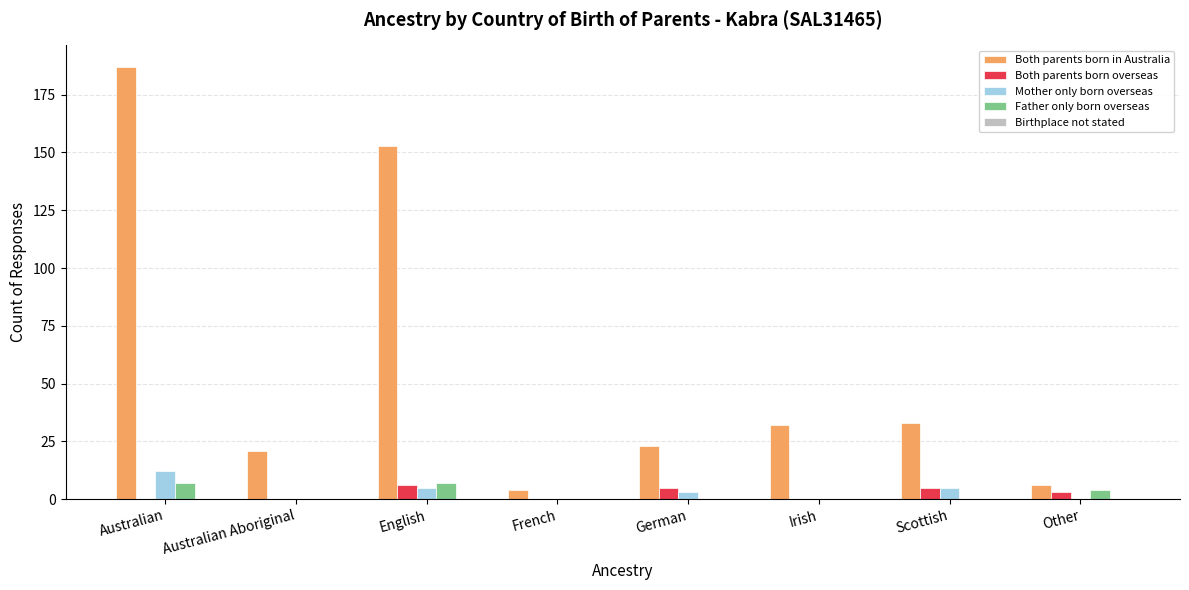

What is the maximum value shown in the chart?

187